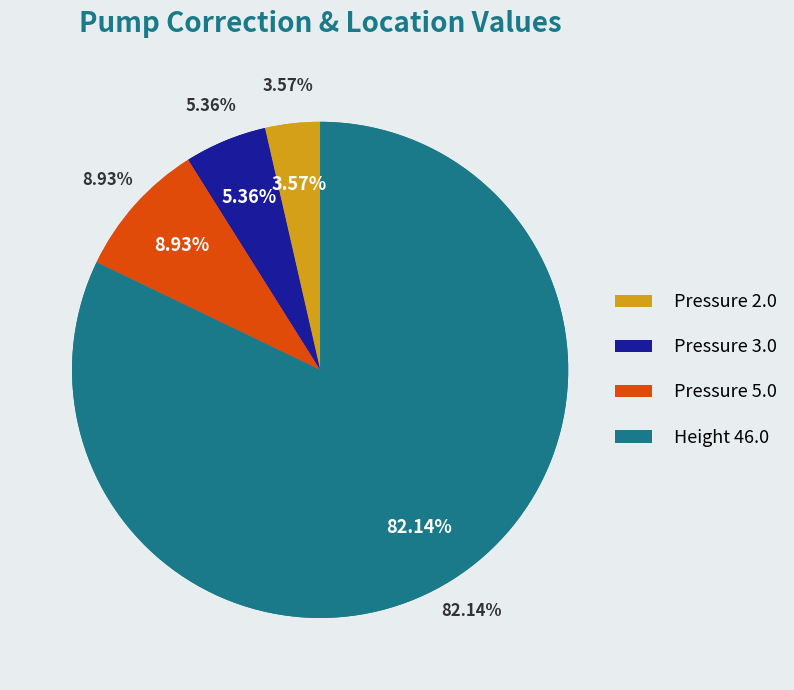

What is the ratio of the value at Pressure 3.0 to the value at Height 46.0?

0.1